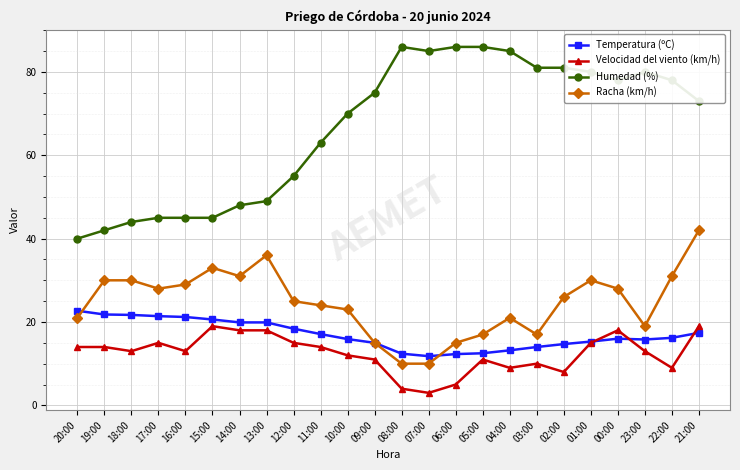

True or false: Racha (km/h) has more than 1 interior local peaks.

True